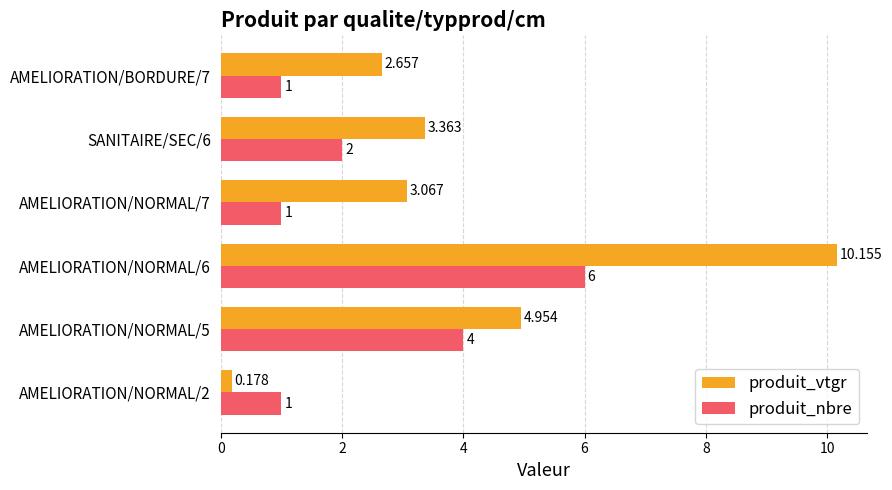

What is the difference between the maximum and minimum values in the produit_vtgr series?

10.0